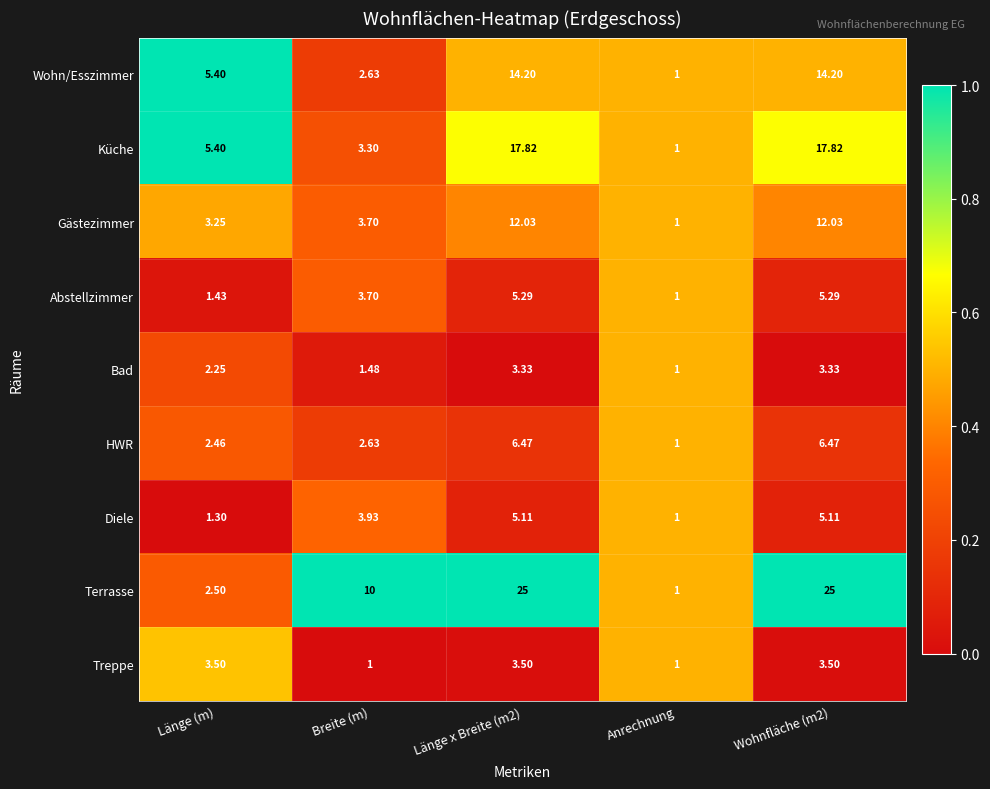

Is the value of HWR at Breite (m) greater than the value of Gästezimmer at Länge (m)?

No